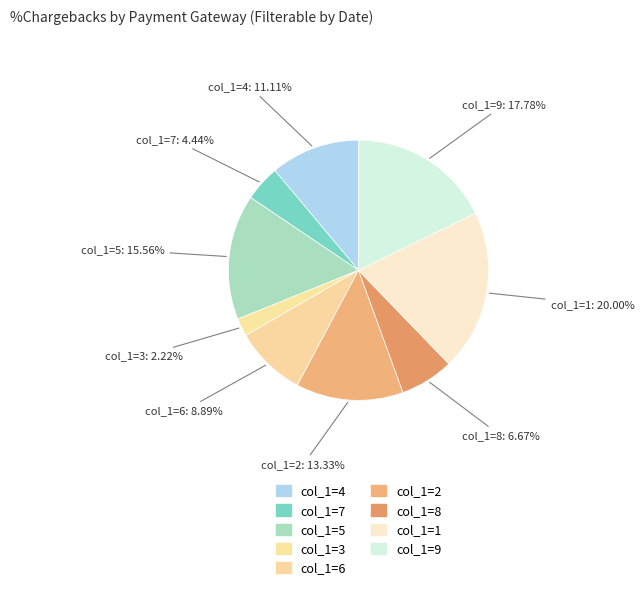

How many slices are in this pie chart?

9